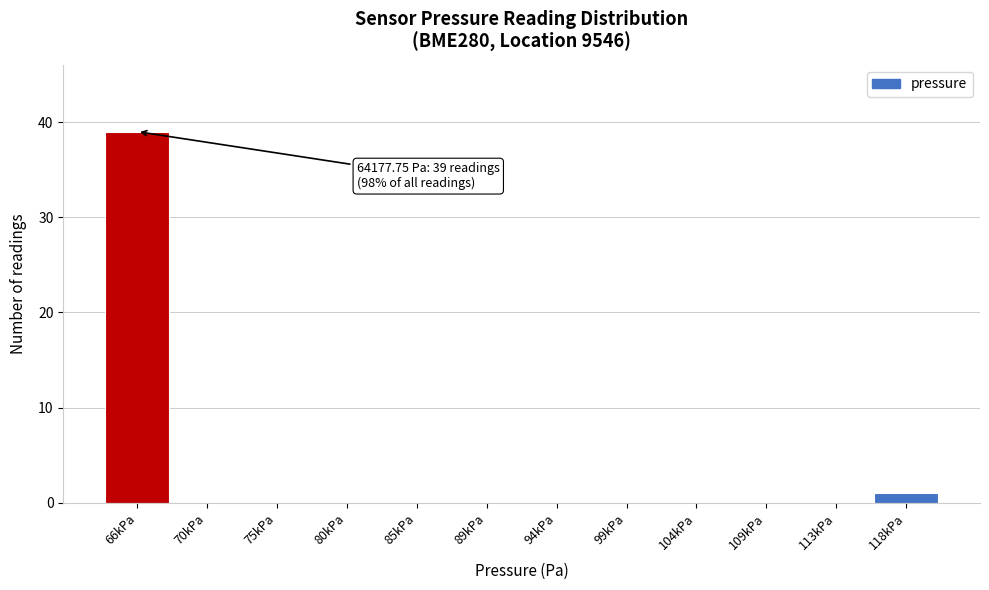

Reading left to right, transcribe all the data shown in this chart.

66kPa=39	70kPa=0	75kPa=0	80kPa=0	85kPa=0	89kPa=0	94kPa=0	99kPa=0	104kPa=0	109kPa=0	113kPa=0	118kPa=1